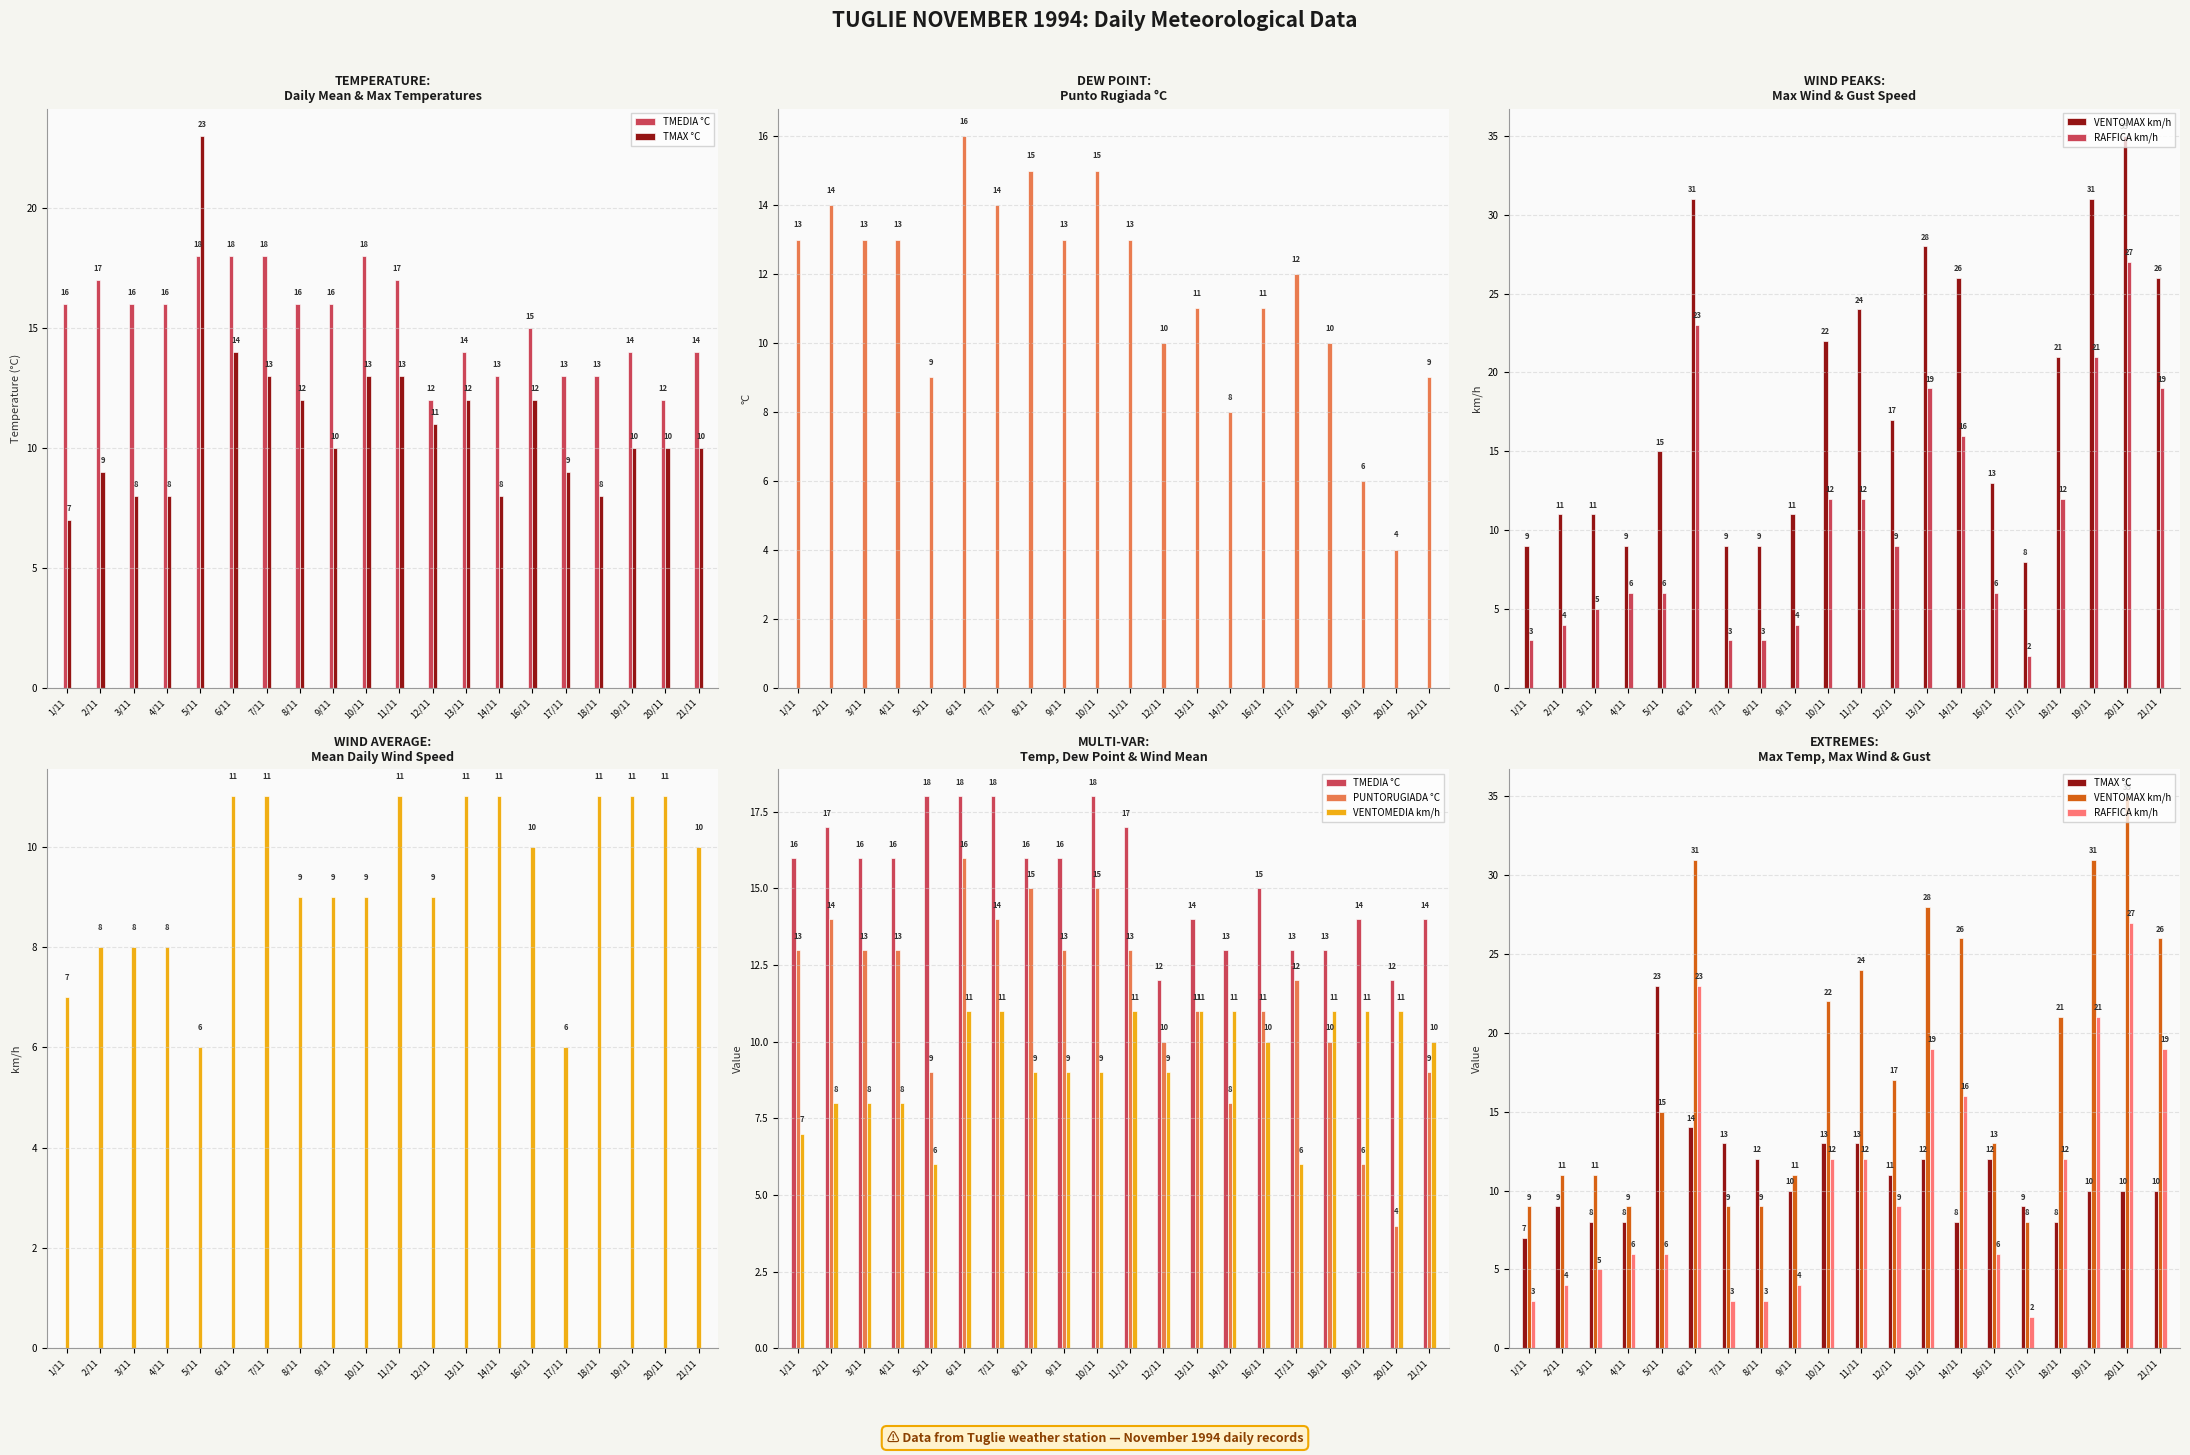

How many data points does each series have?

20